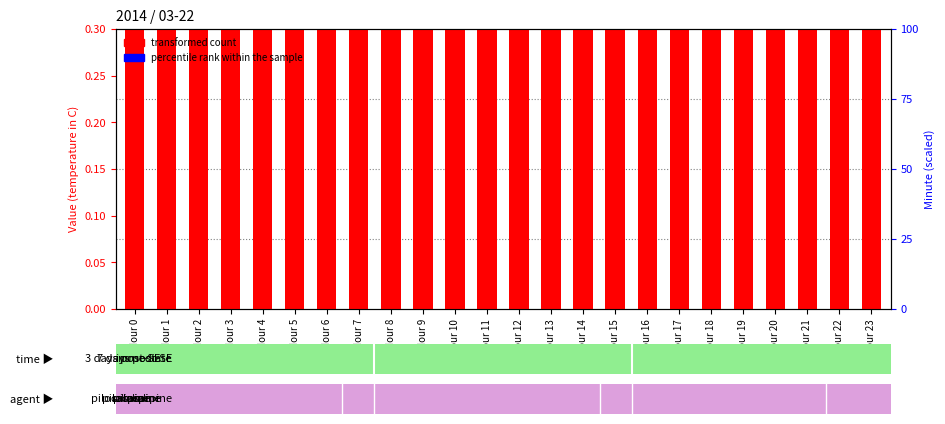

Which series has the largest total across all categories?

transformed count